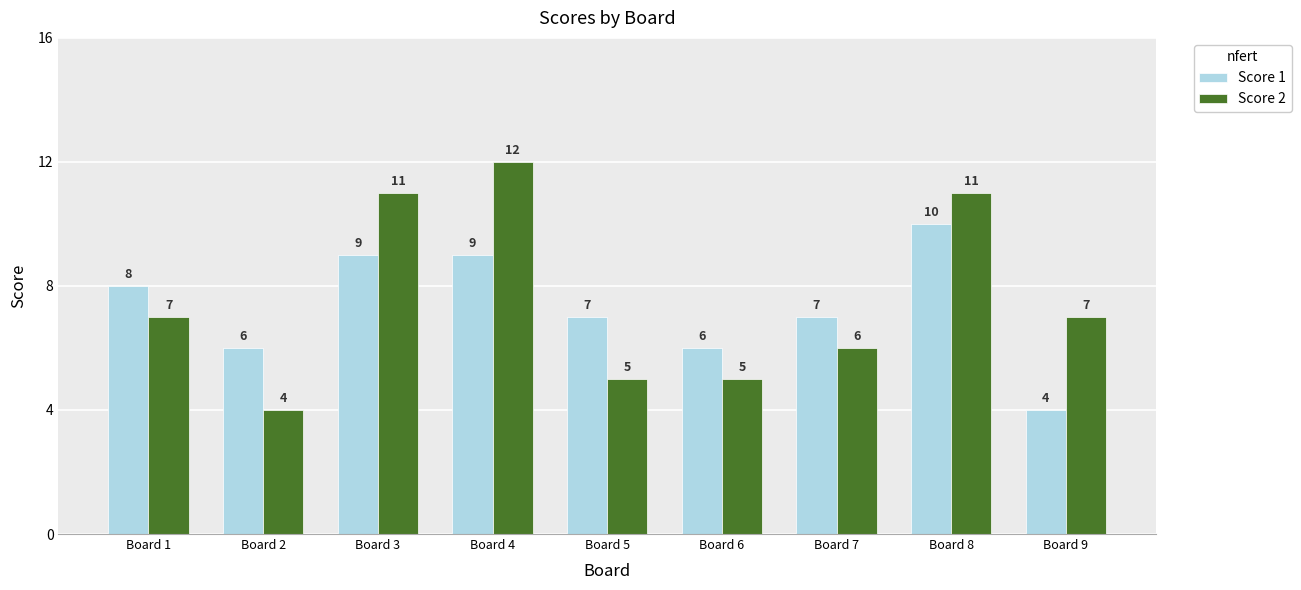

Count the Score 1 values in the range 6 to 9.

7